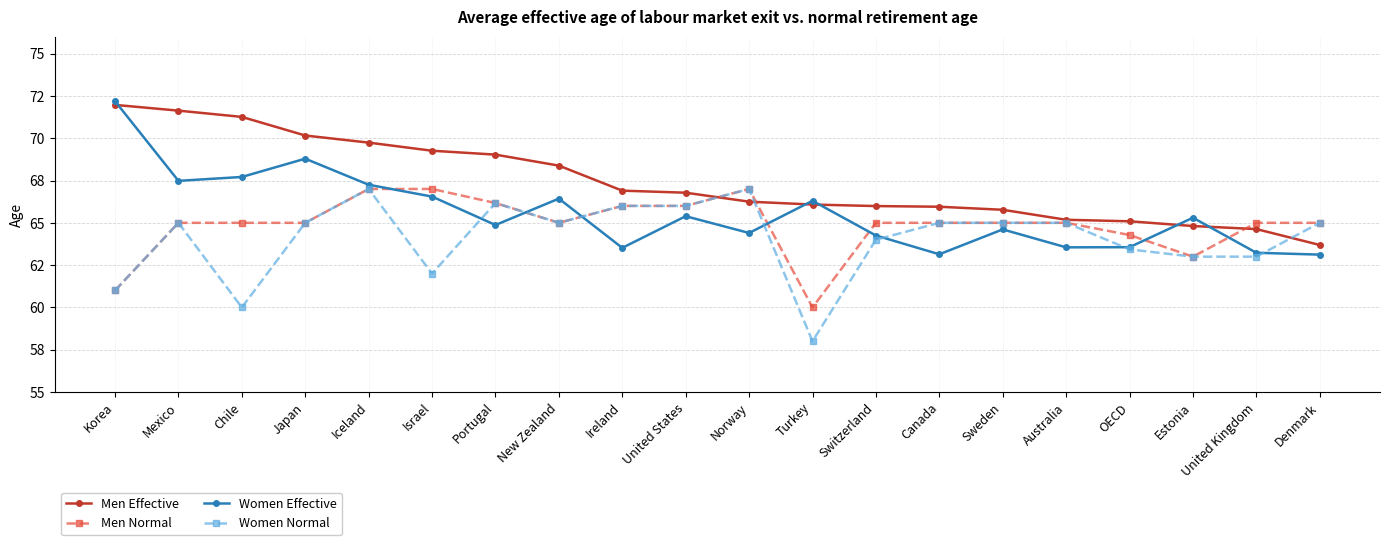

Does the chart have visible grid lines?

Yes